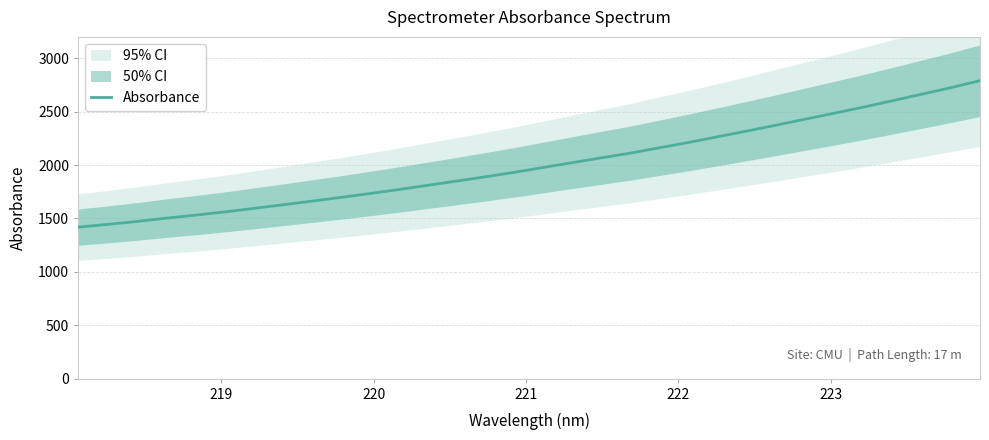

Count the number of values greater than 1978.

16